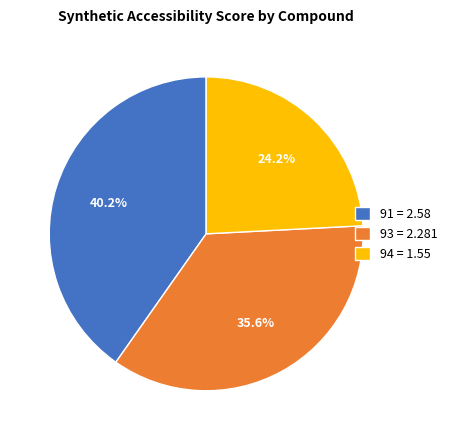

Is it true that 94 is 24% of the pie?

True